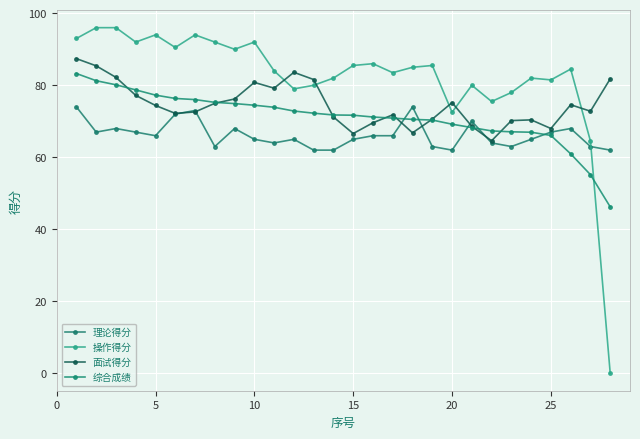

How many lines are shown in the chart?

4